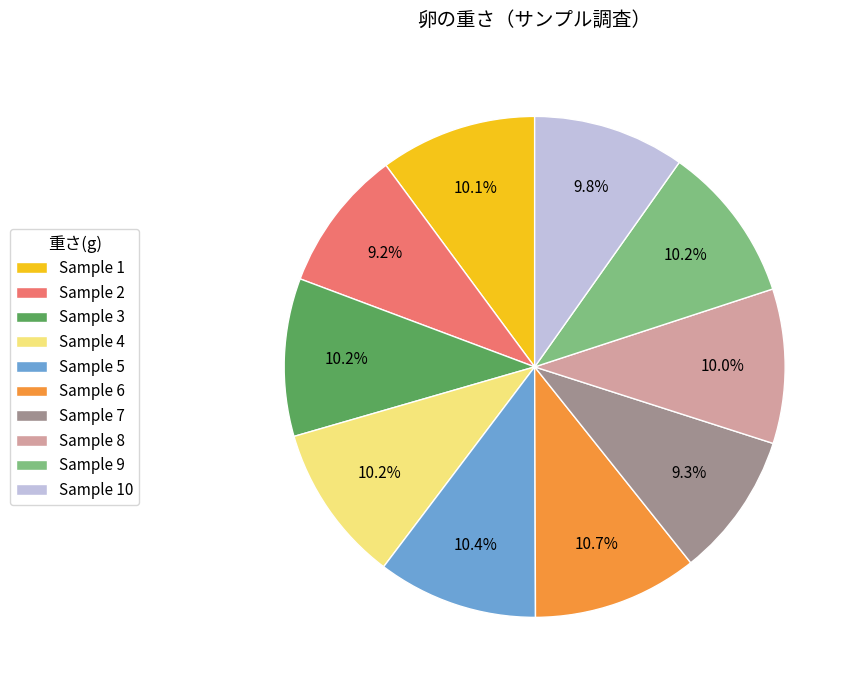

Is there a majority slice in this chart?

No